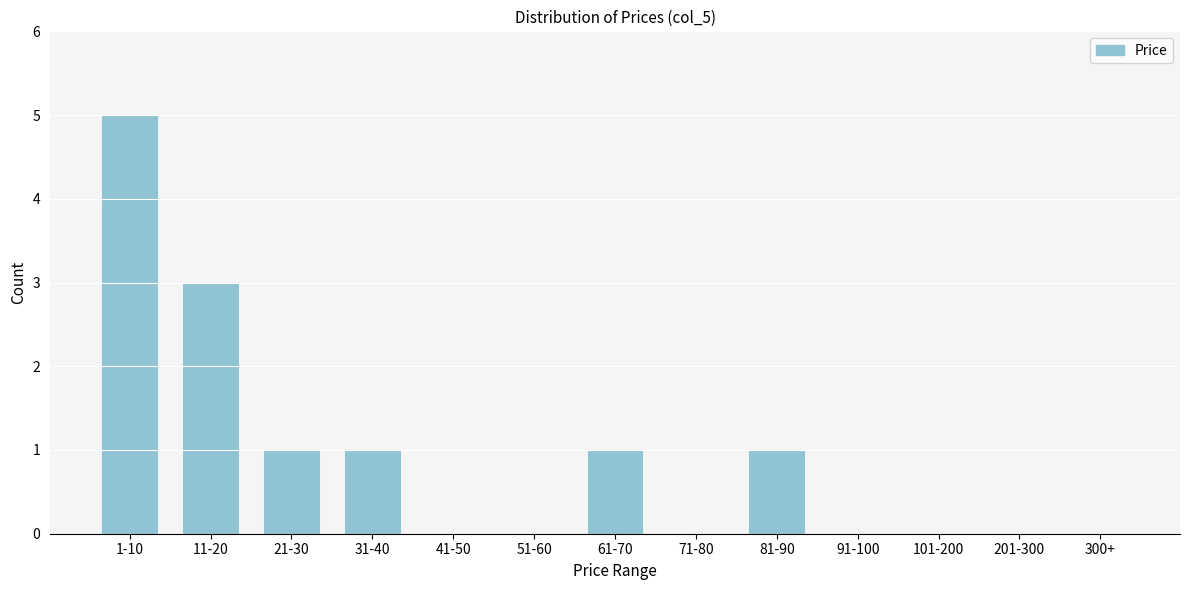

Reading left to right, extract all data points from this chart.

1-10=5	11-20=3	21-30=1	31-40=1	41-50=0	51-60=0	61-70=1	71-80=0	81-90=1	91-100=0	101-200=0	201-300=0	300+=0